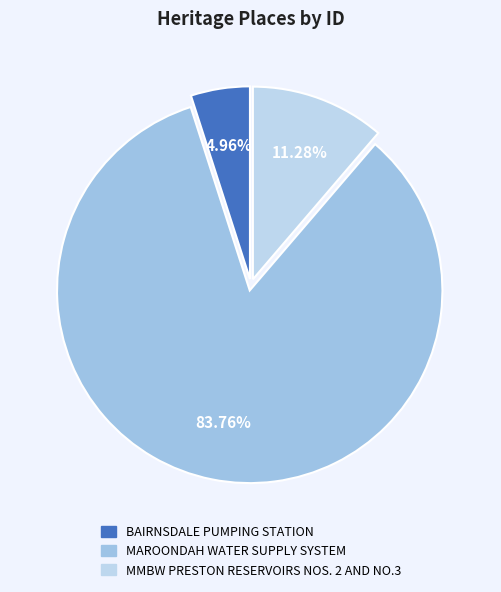

What is the majority slice?

MAROONDAH WATER SUPPLY SYSTEM